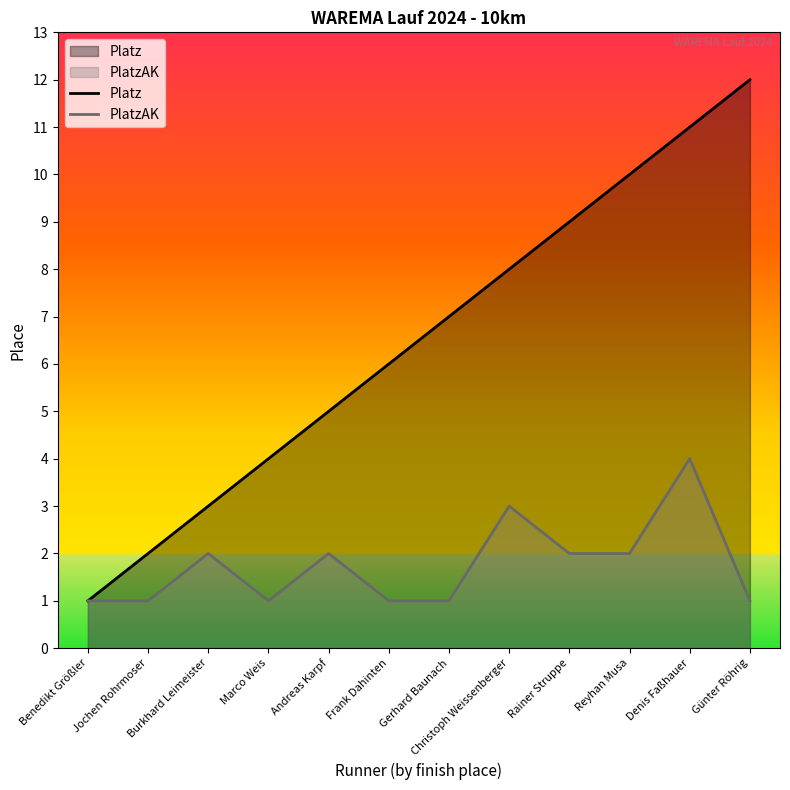

What is the spread (max minus min) of values at Reyhan Musa?

8